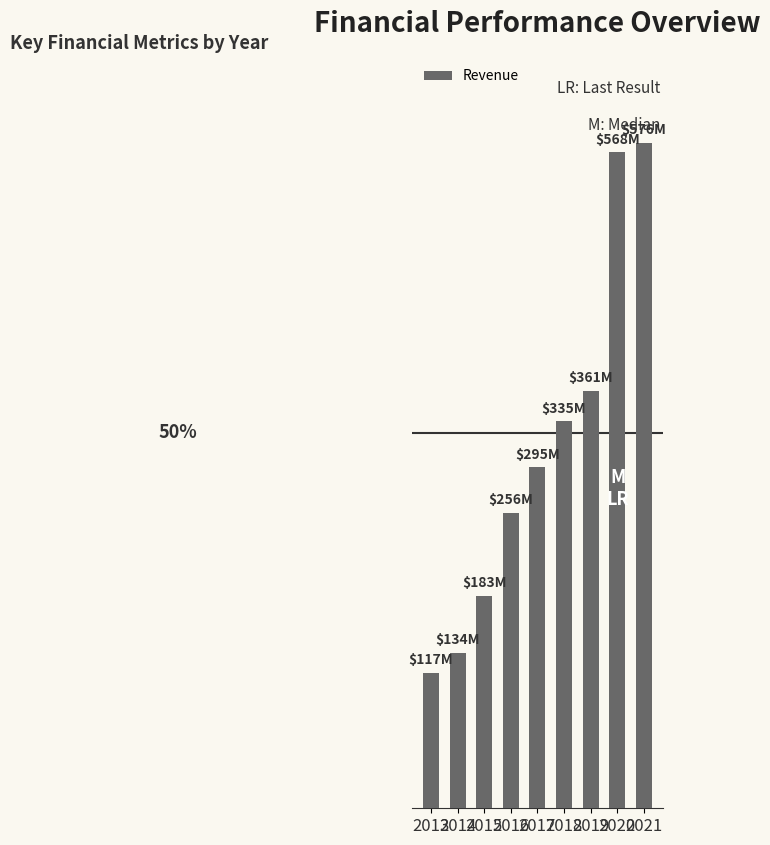

Does the chart contain any negative values?

No